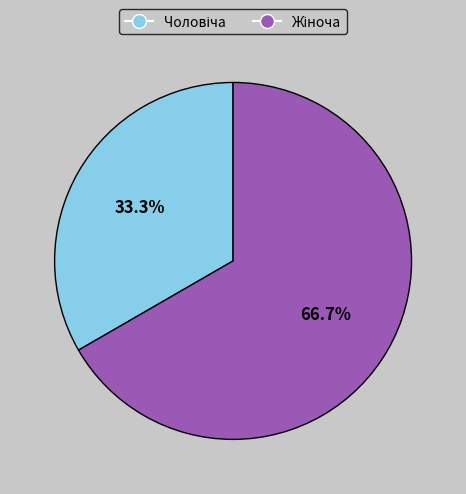

Is there any slice that represents more than half of the pie?

Yes